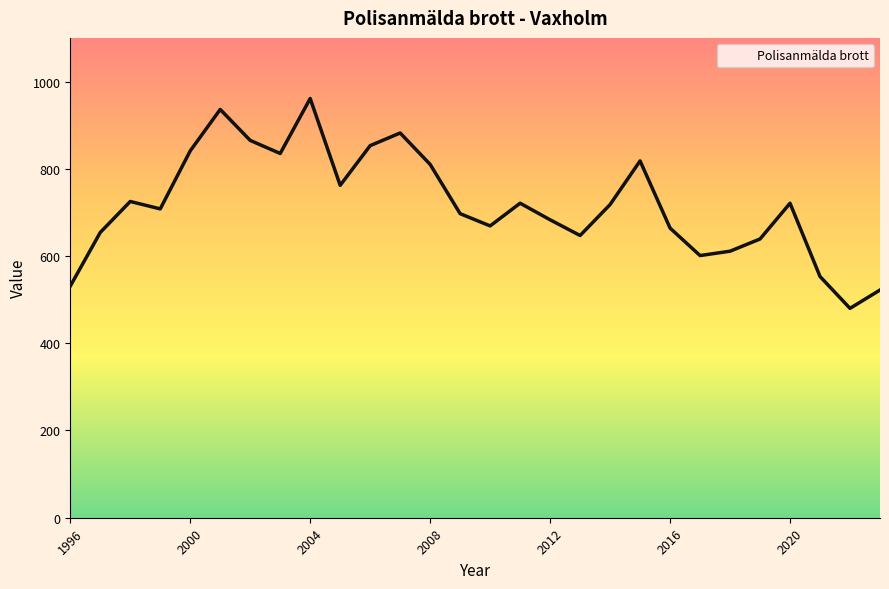

What is the minimum value shown in the chart?

480